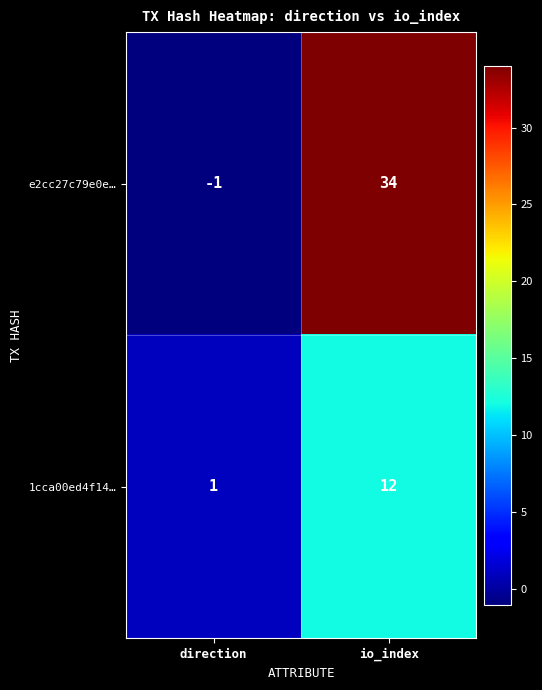

The 1cca00ed4f14… series shows 1 at direction. True or false?

True